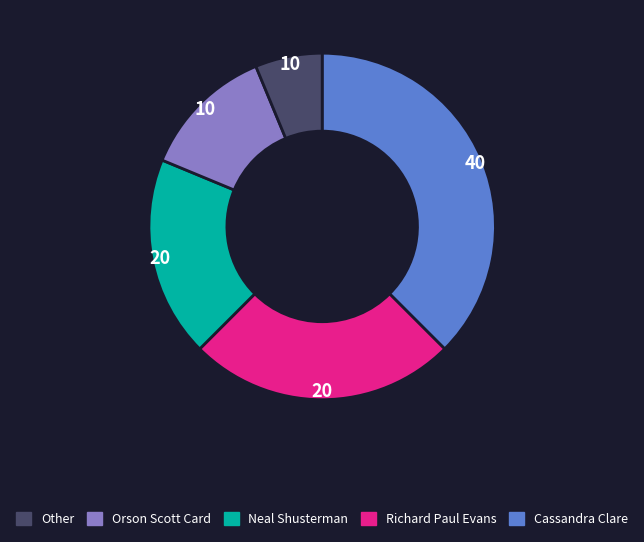

How many slices are in this pie chart?

5